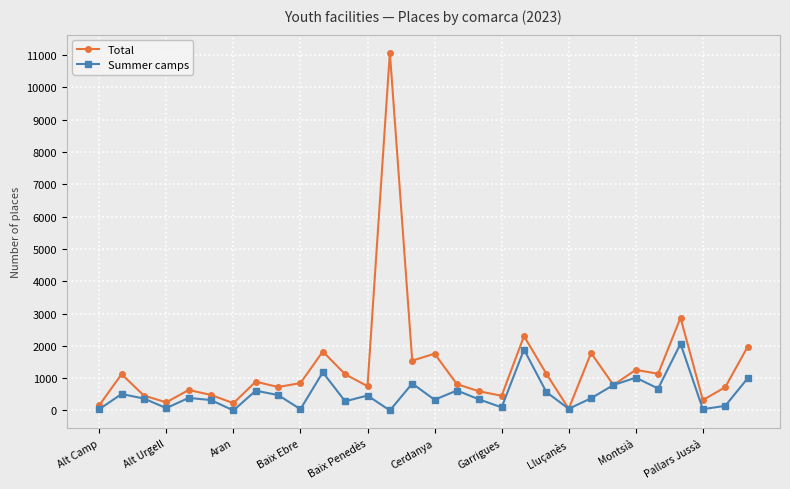

At how many categories does at least one series exceed 6394?

1